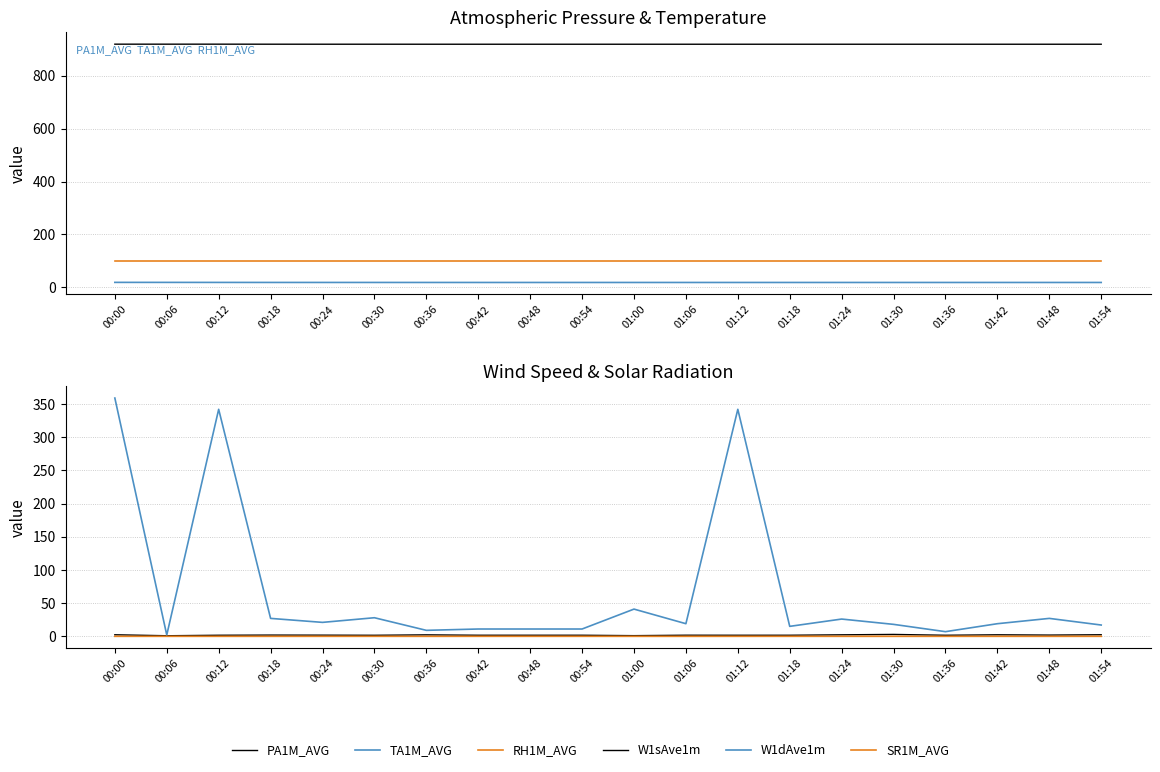

At which category does W1sAve1m reach its first local valley?

00:06